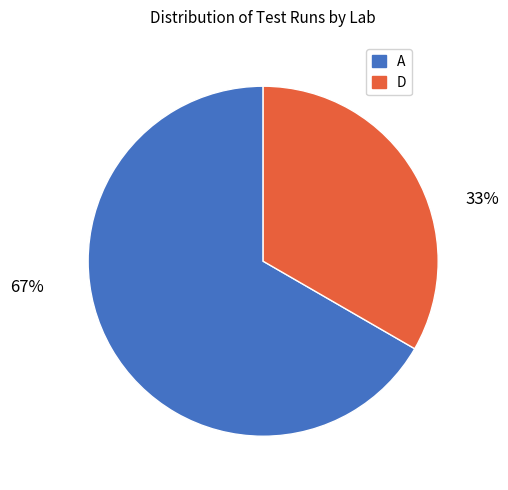

Rank the categories by value from highest to lowest.

A, D